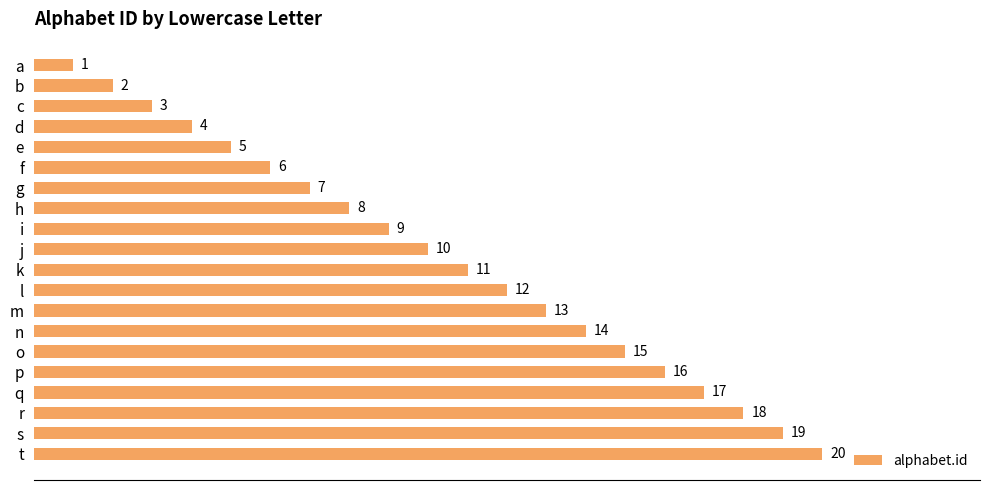

What is the change in value from e to q?

+12